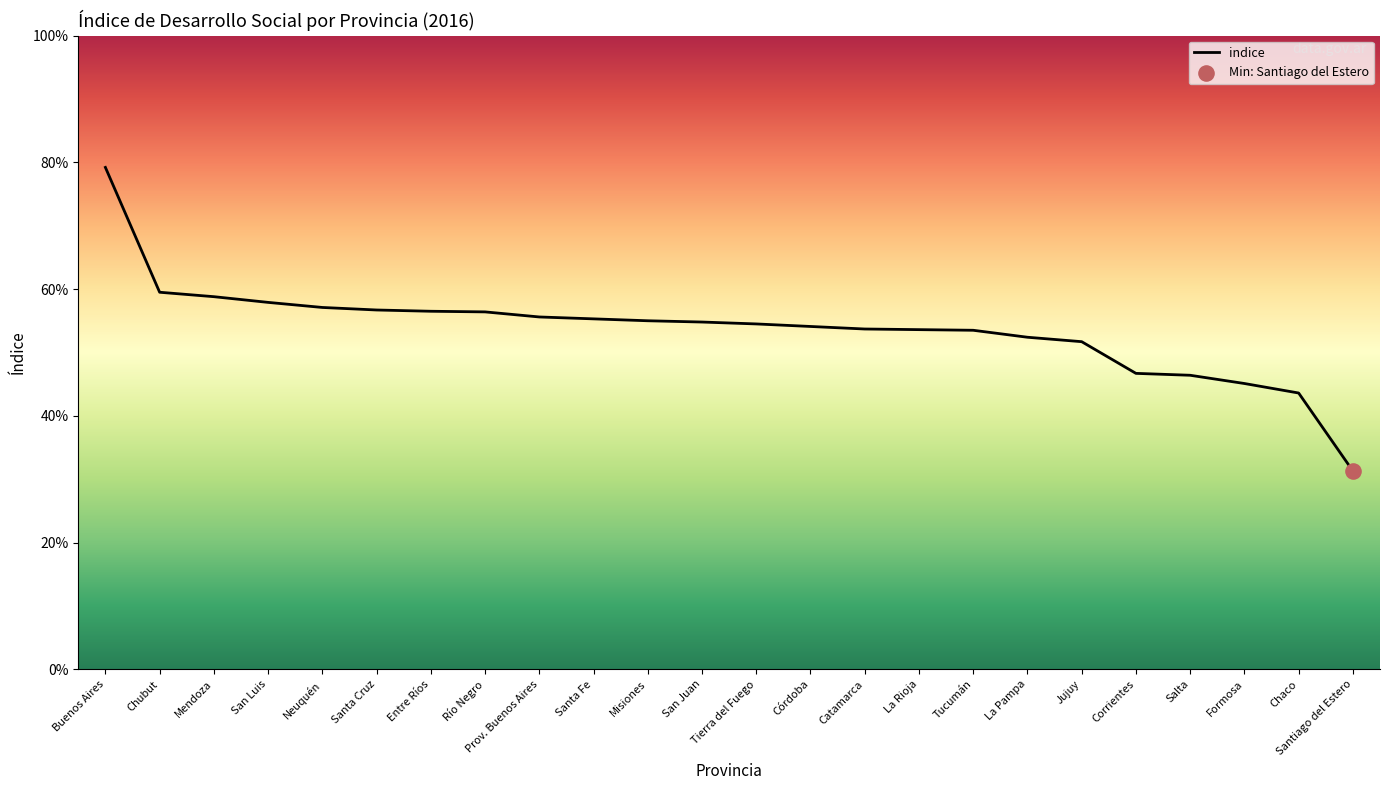

Between Tucumán and Córdoba, which is larger?

Córdoba